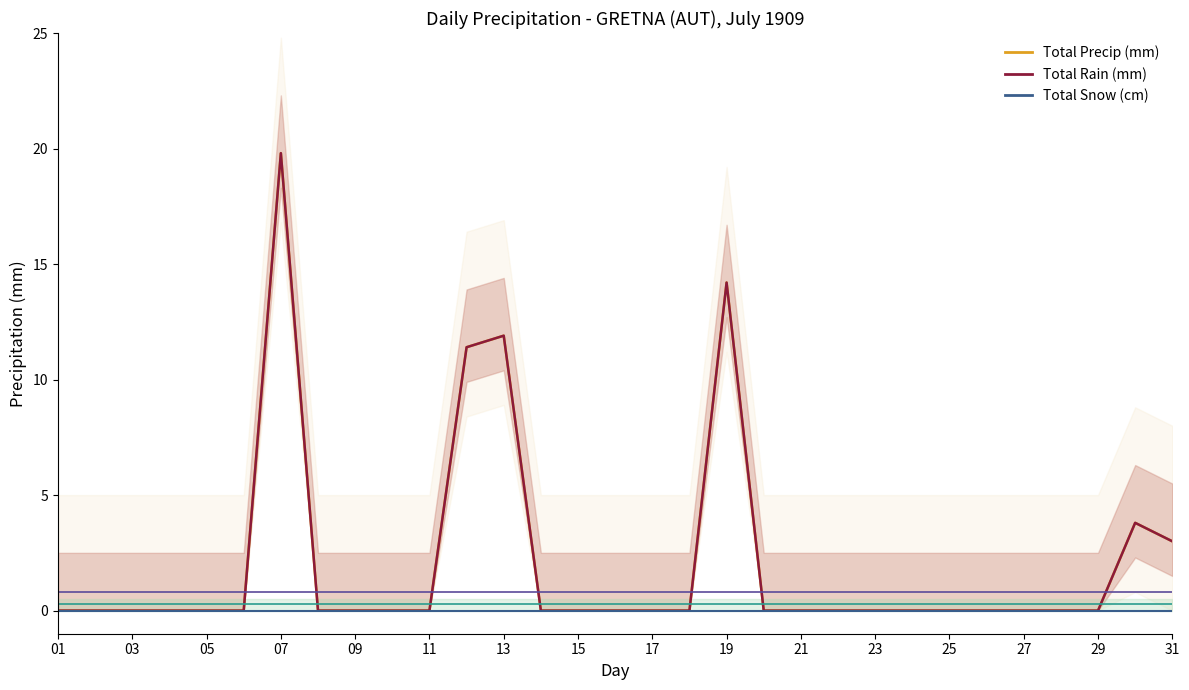

True or false: Total Snow (cm) has more than 2 points higher than both neighbors.

False